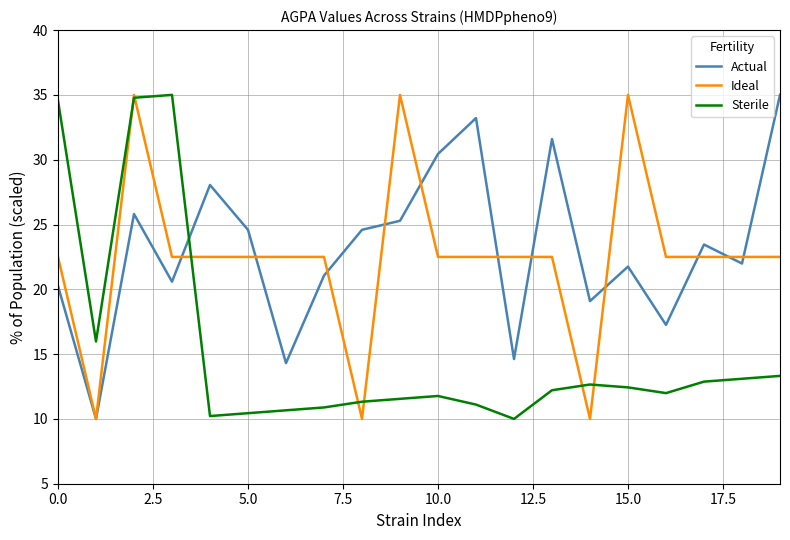

What is the greatest value displayed?

35.0